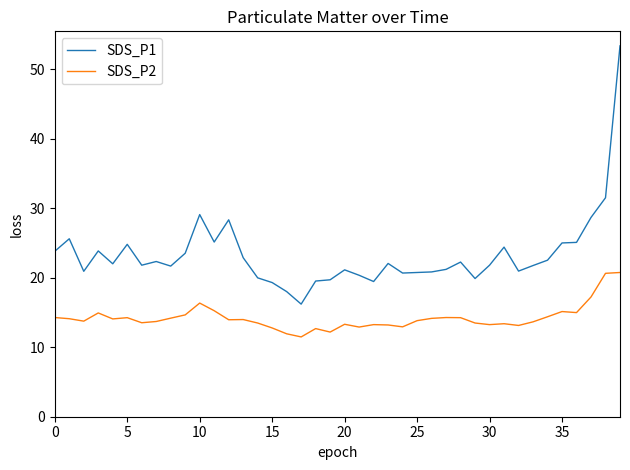

Which series has the largest total across all categories?

SDS_P1